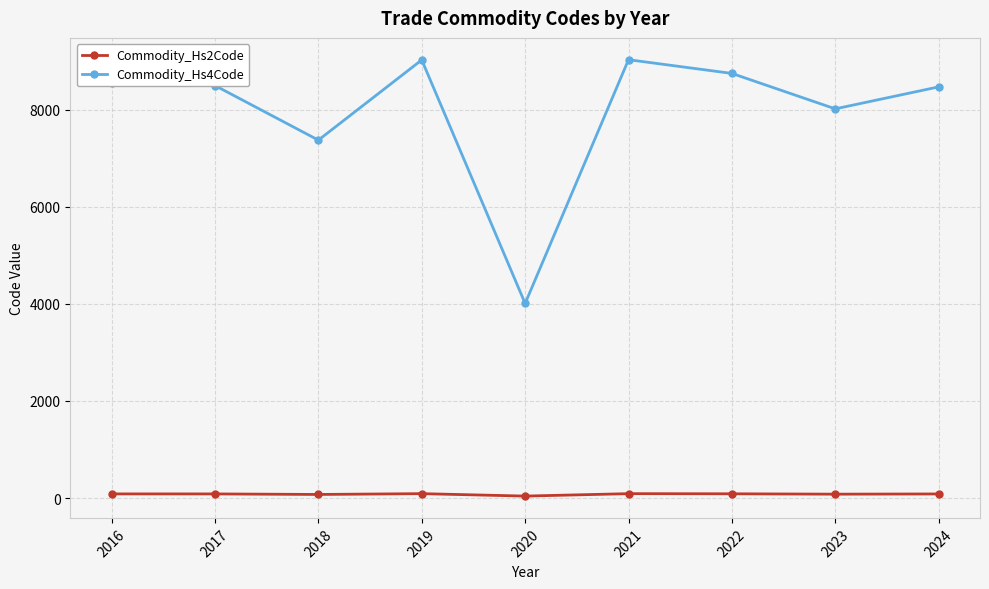

List the series in order of their overall mean, lowest first.

Commodity_Hs2Code, Commodity_Hs4Code